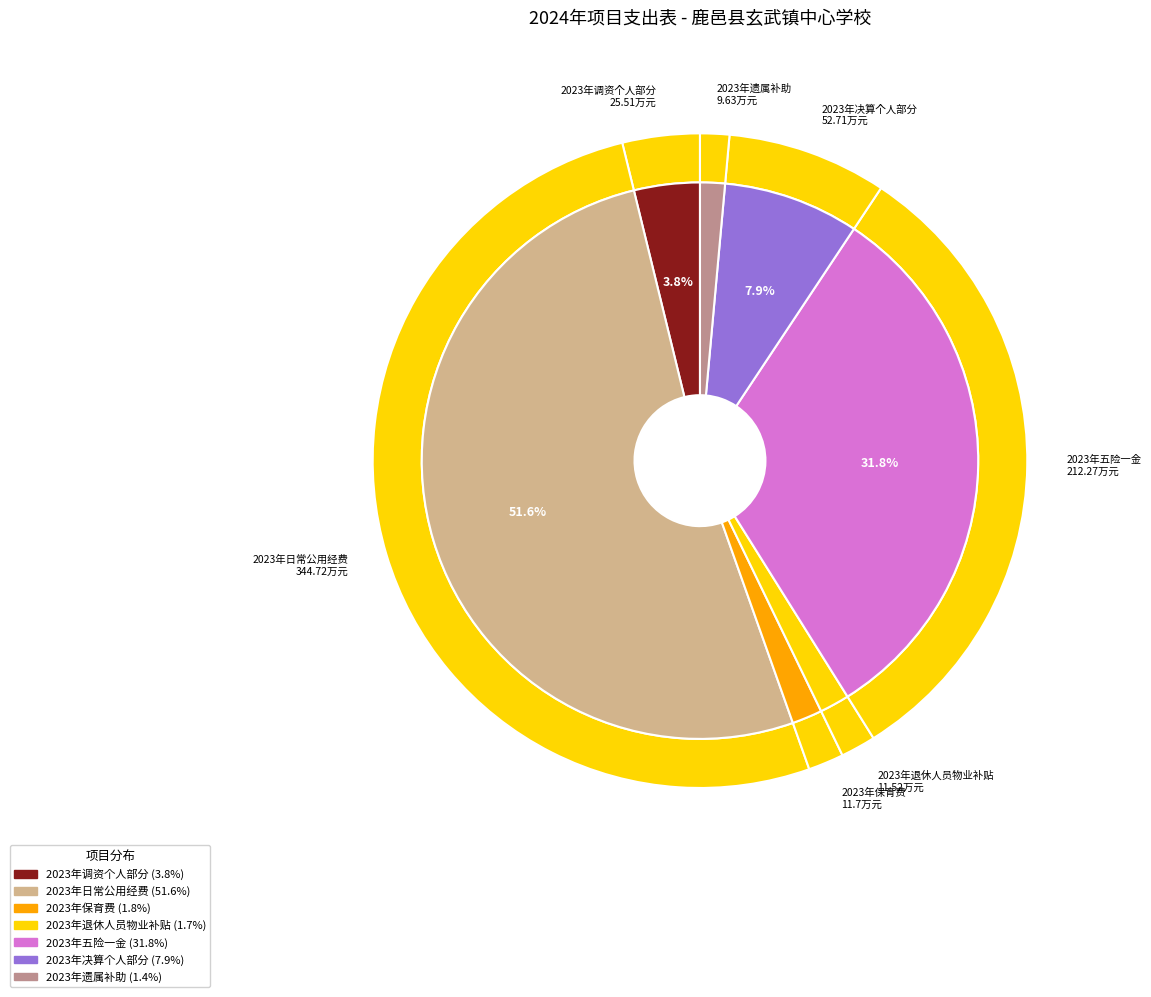

Count the number of slices in the pie.

7